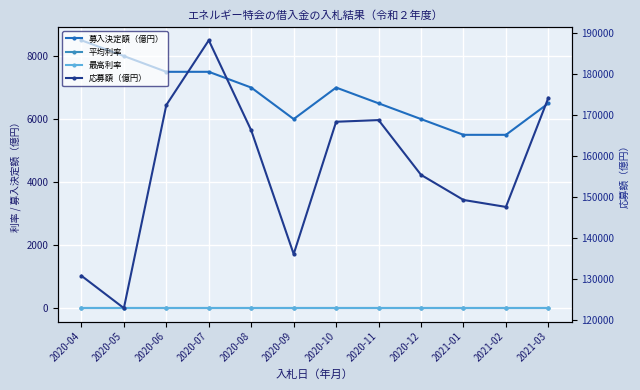

Reading left to right, transcribe all the data shown in this chart.

募入決定額（億円）: 2020-04=8500.0	2020-05=7999.9	2020-06=7499.8	2020-07=7500.0	2020-08=6999.9	2020-09=5999.9	2020-10=7000.0	2020-11=6499.9	2020-12=5999.9	2021-01=5499.9	2021-02=5499.9	2021-03=6499.9
平均利率: 2020-04=0.0	2020-05=0.0	2020-06=0.0	2020-07=0.0	2020-08=0.0	2020-09=0.0	2020-10=0.0	2020-11=0.0	2020-12=0.0	2021-01=0.0	2021-02=0.0	2021-03=0.0
最高利率: 2020-04=0.0	2020-05=0.0	2020-06=0.0	2020-07=0.0	2020-08=0.0	2020-09=0.0	2020-10=0.0	2020-11=0.0	2020-12=0.0	2021-01=0.0	2021-02=0.0	2021-03=0.0
応募額（億円）: 2020-04=130800.0	2020-05=122900.0	2020-06=172500.0	2020-07=188291.0	2020-08=166296.0	2020-09=136099.0	2020-10=168402.0	2020-11=168815.0	2020-12=155437.0	2021-01=149312.0	2021-02=147610.0	2021-03=174254.0